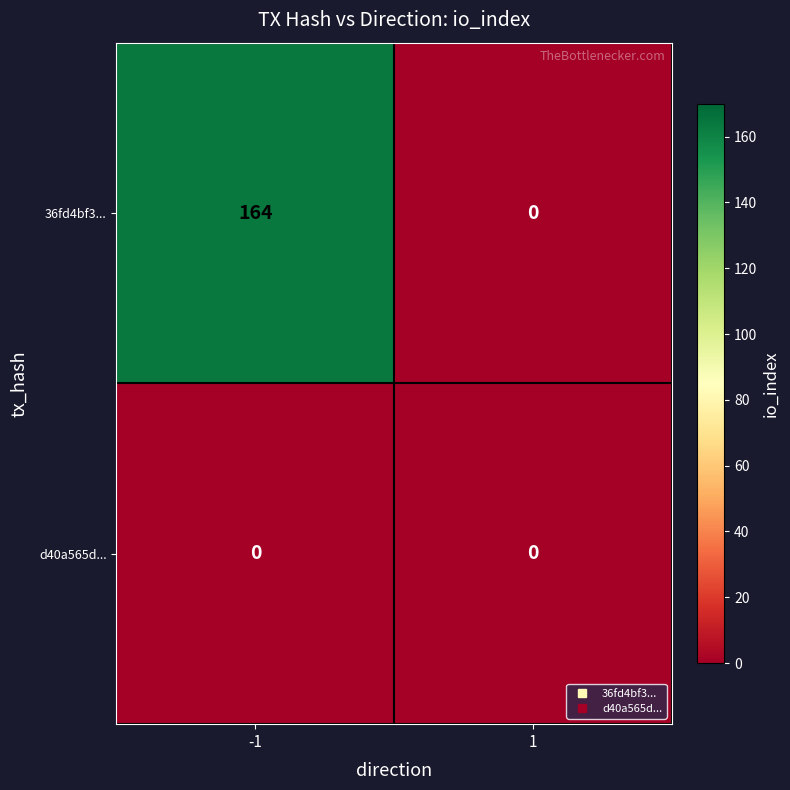

What is the sum of all 36fd4bf3... values?

164